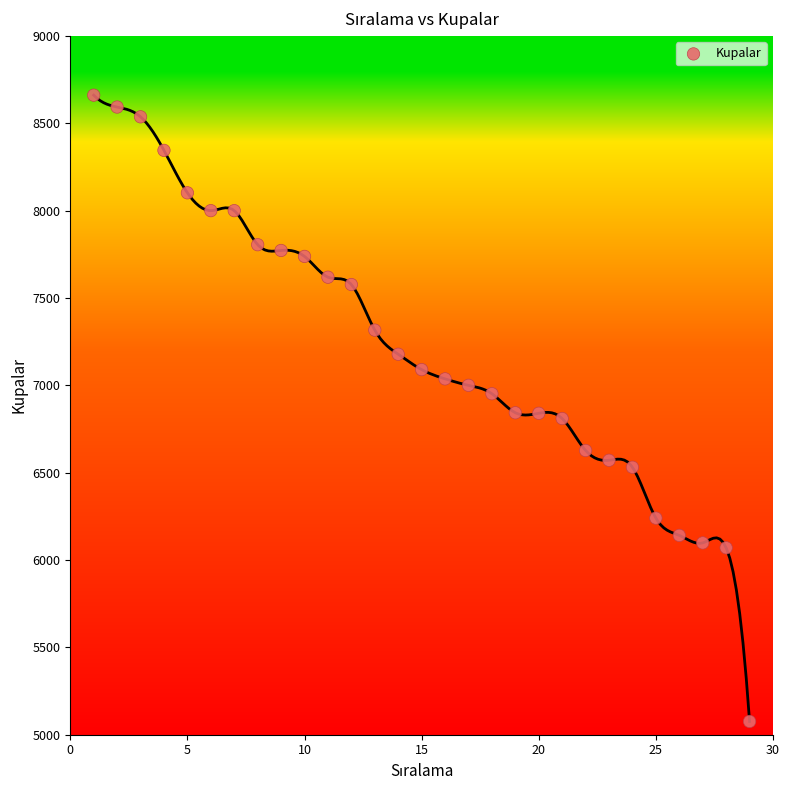

What is the range of Y values (max minus min)?

3585